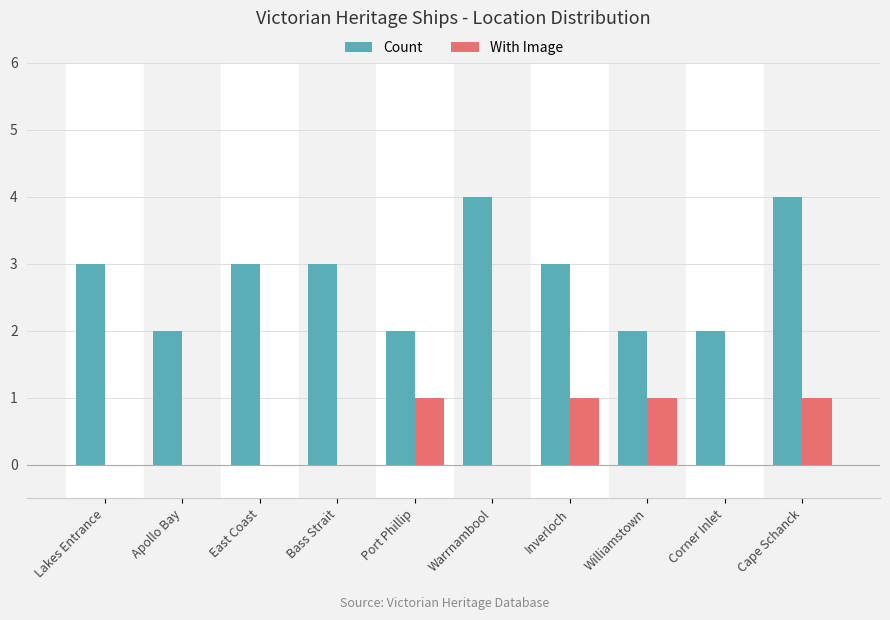

Is it true that With Image equals 0 at Warrnambool?

True